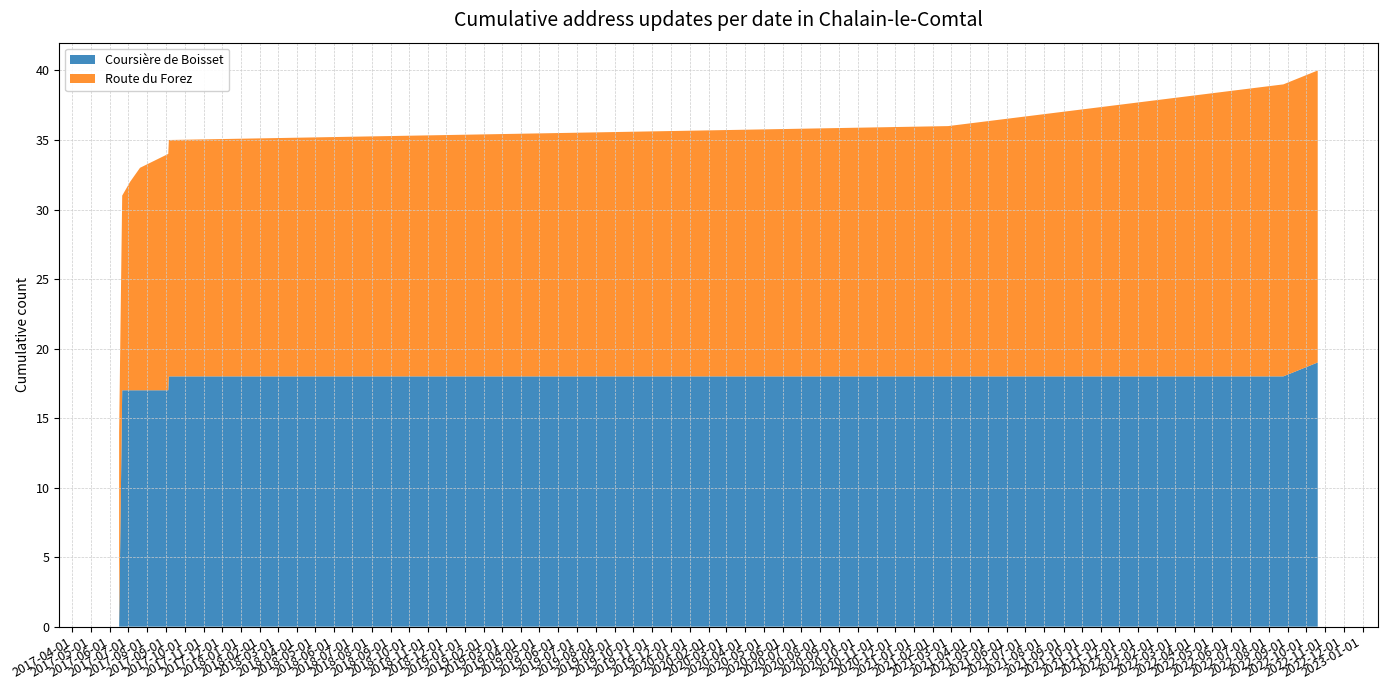

What is the highest value of the Coursière de Boisset series?

19